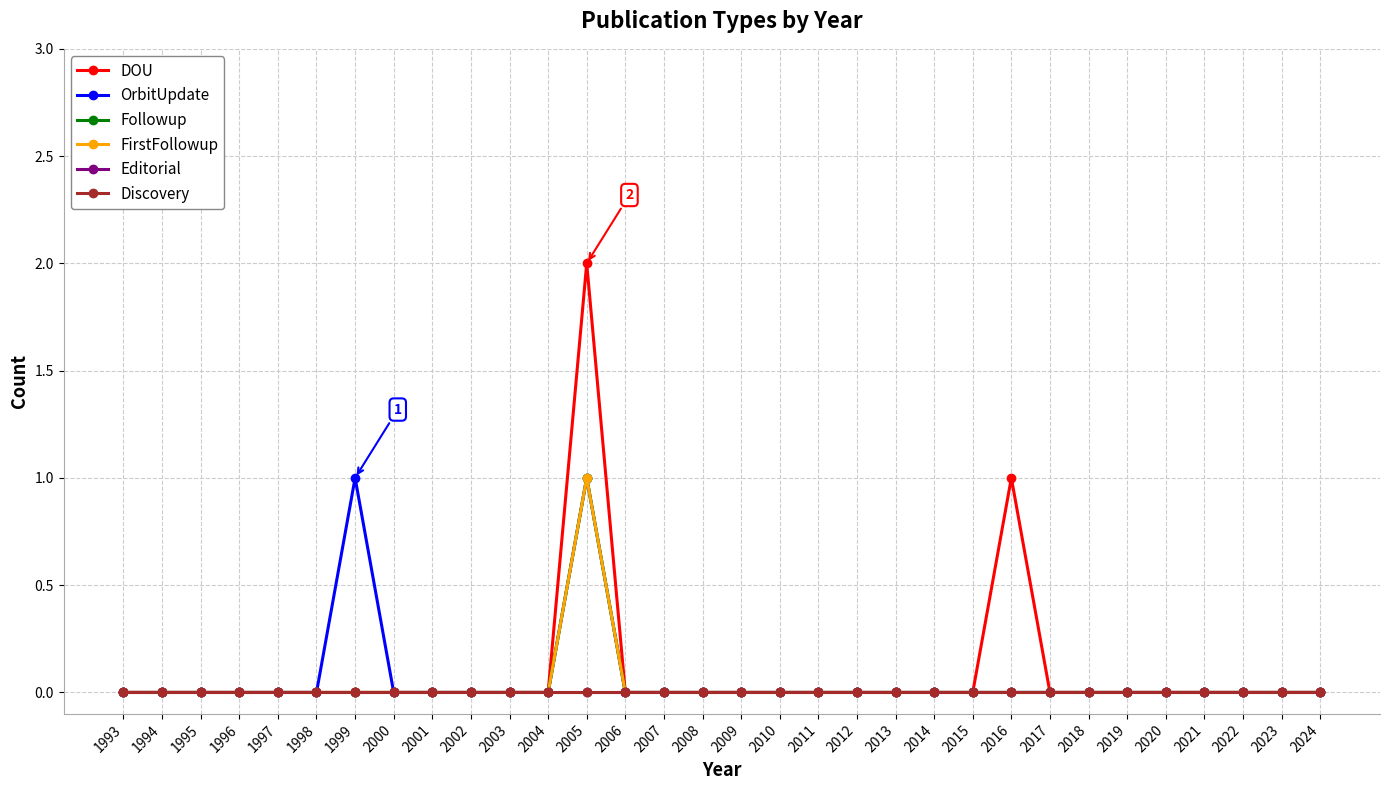

What is the value of the OrbitUpdate point at the 13th from the left?

1